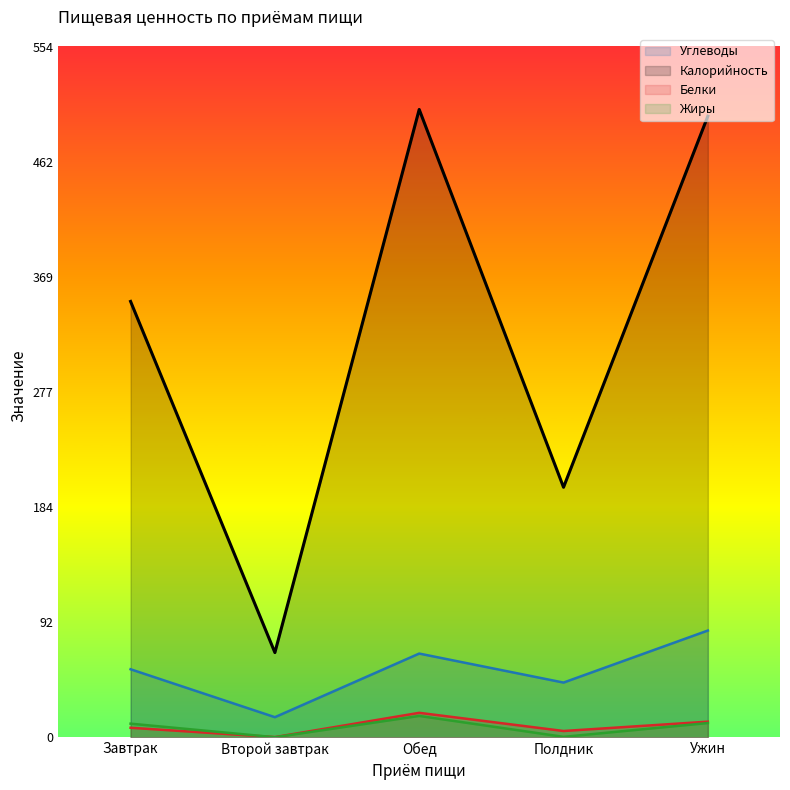

How many interior local valleys does the Жиры series have?

2